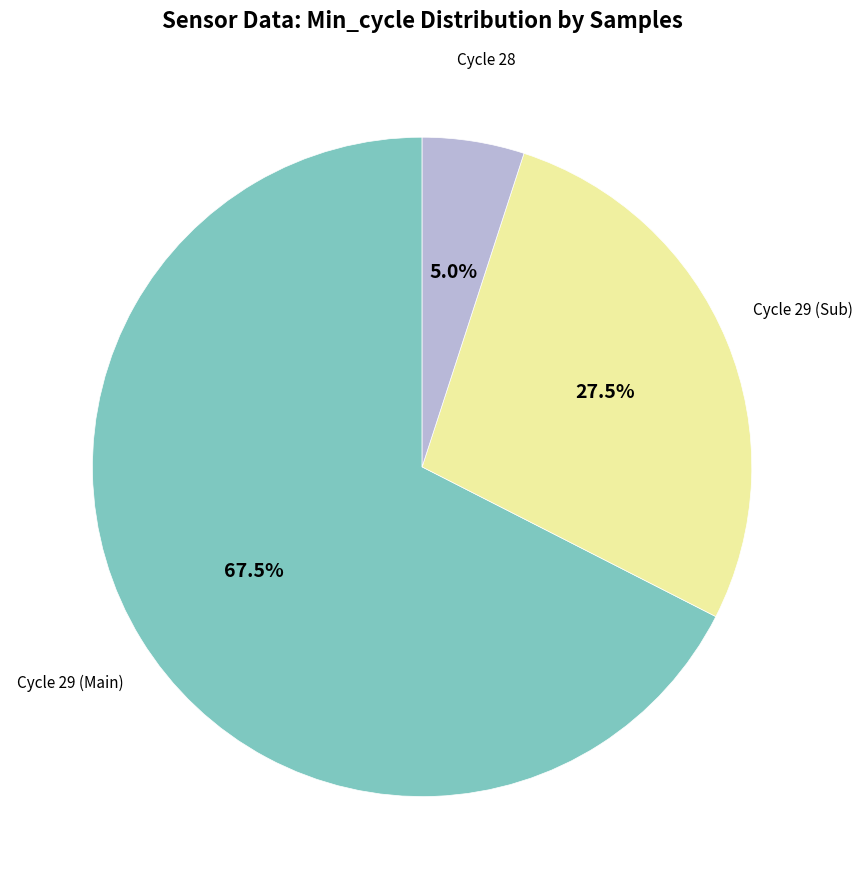

Is there a majority slice in this chart?

Yes